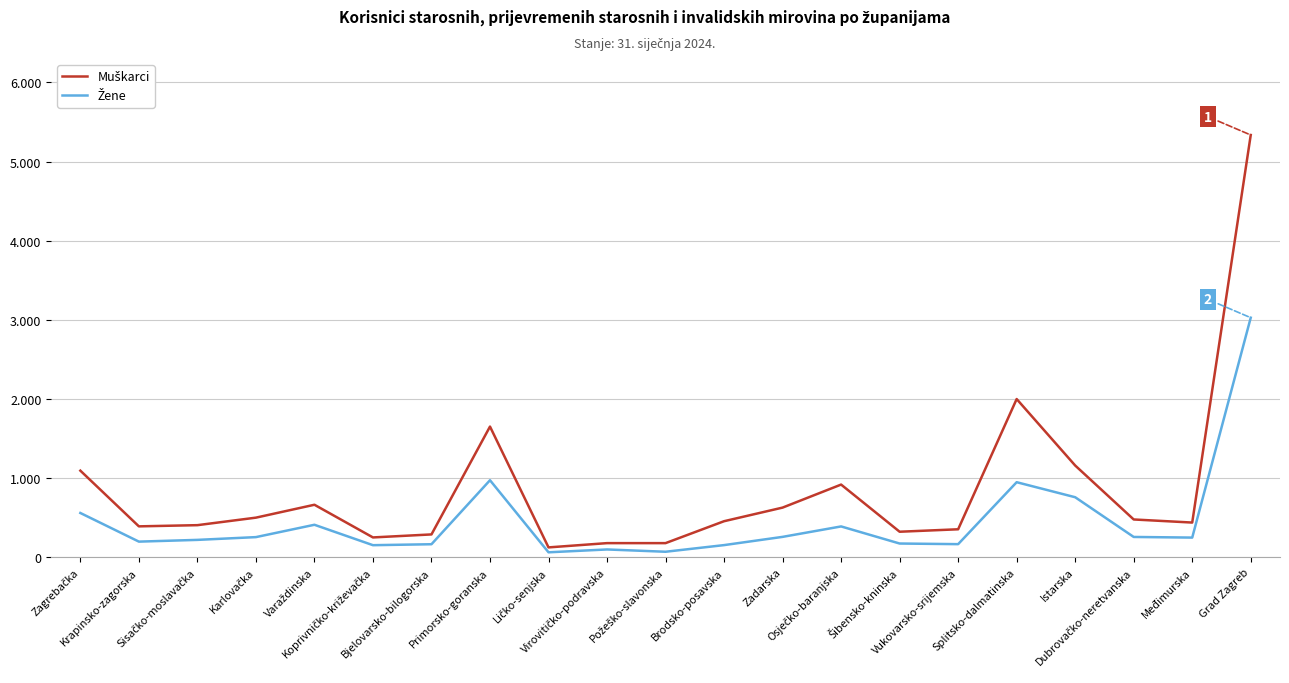

What is the sum of the Muškarci values at Požeško-slavonska and Koprivničko-križevačka?

428